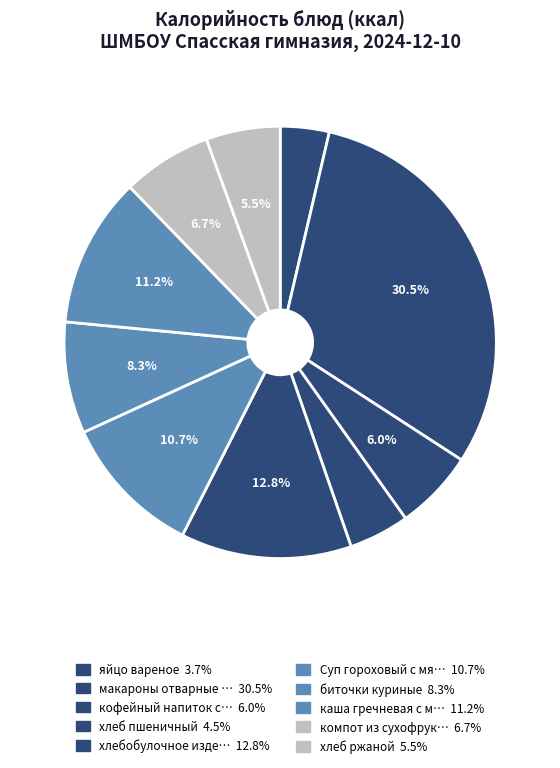

To the nearest percent, what is the average slice percentage?

10%